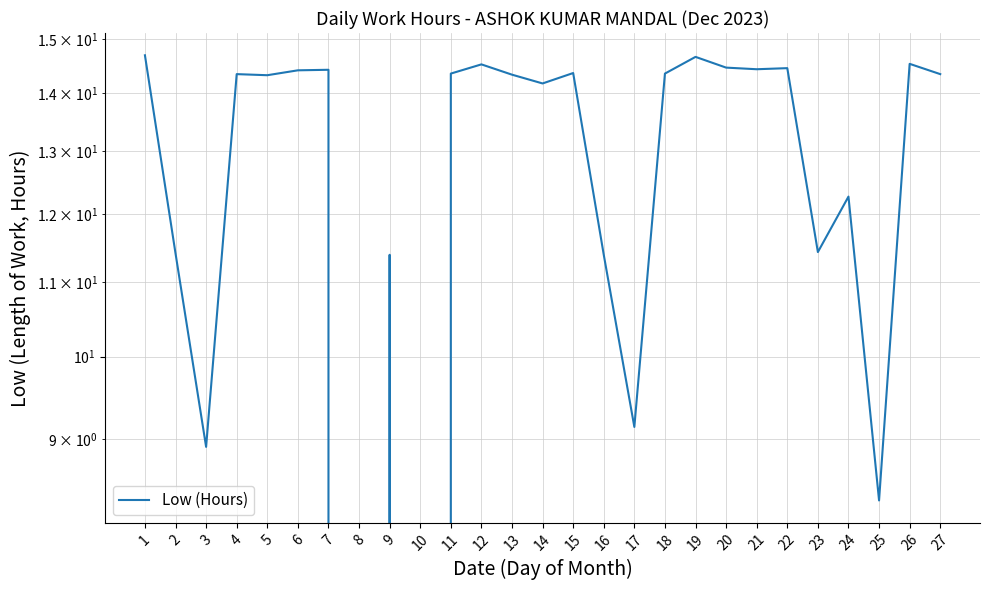

The value at 21 is 9.9. True or false?

False